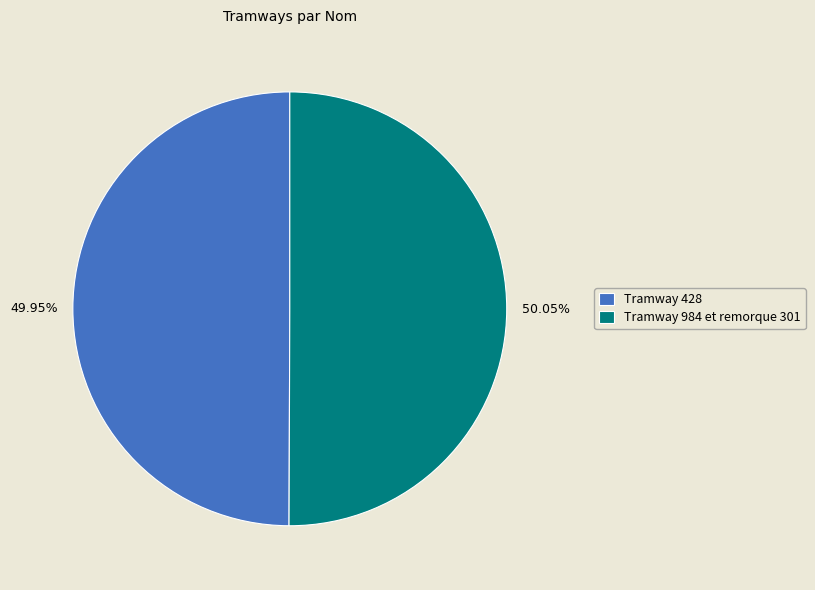

What is the ratio of the value at Tramway 428 to the value at Tramway 984 et remorque 301?

1.0